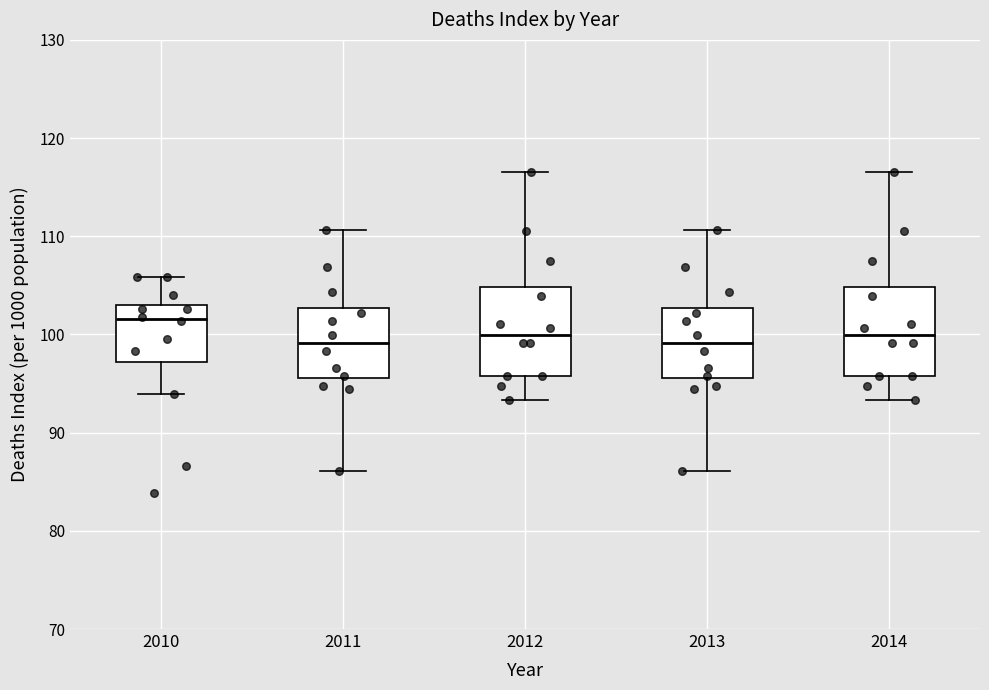

Reading left to right, transcribe this box plot: for each box, give where its median line is, the range the box spans, and where its two whiskers end, as read against the y-axis. The values are not printed on the chart, so give them approximately, as read against the axis.

2010: median 102, box 97 to 103, whiskers 94 to 106
2011: median 99, box 96 to 103, whiskers 86 to 111
2012: median 100, box 96 to 105, whiskers 93 to 117
2013: median 99, box 96 to 103, whiskers 86 to 111
2014: median 100, box 96 to 105, whiskers 93 to 117